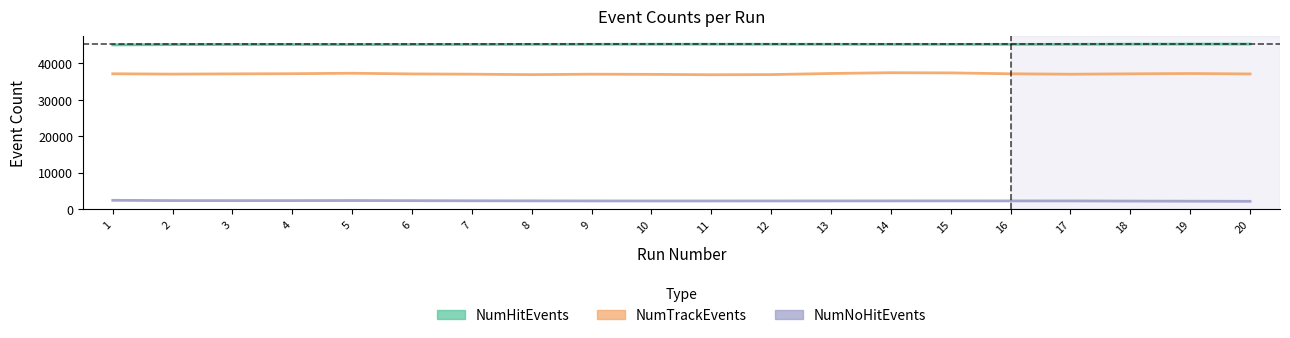

At which category is the sum across all series the highest?

14